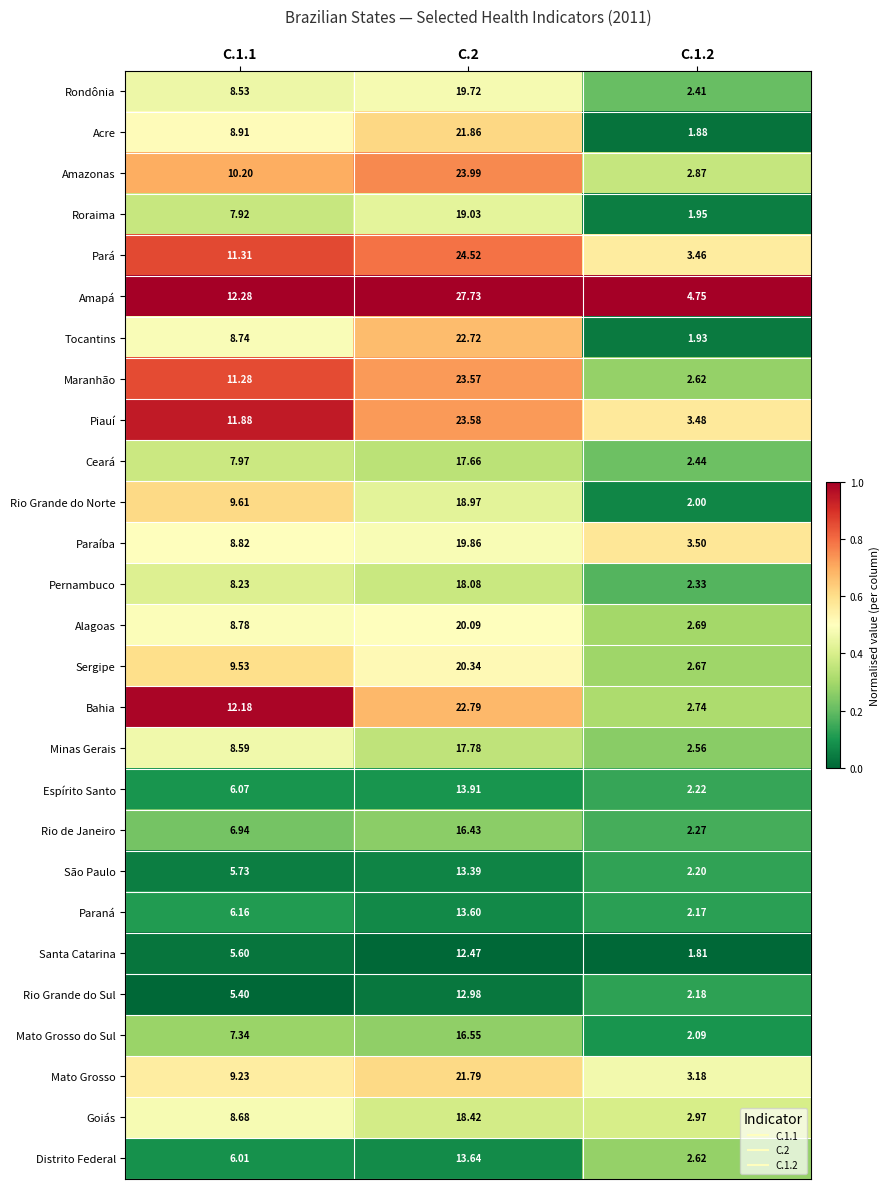

List the series in order of their peak value, lowest first.

Santa Catarina, Rio Grande do Sul, São Paulo, Paraná, Distrito Federal, Espírito Santo, Rio de Janeiro, Mato Grosso do Sul, Ceará, Minas Gerais, Pernambuco, Goiás, Rio Grande do Norte, Roraima, Rondônia, Paraíba, Alagoas, Sergipe, Mato Grosso, Acre, Tocantins, Bahia, Maranhão, Piauí, Amazonas, Pará, Amapá